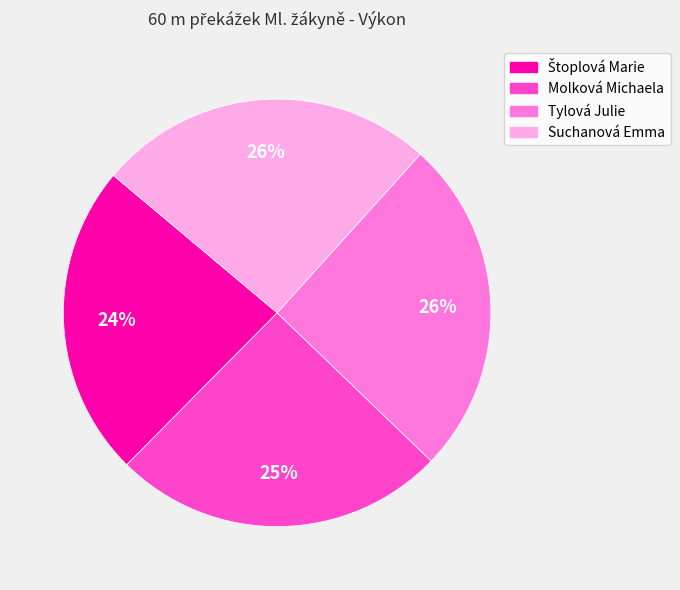

To the nearest percent, what percentage of the pie is Tylová Julie?

26%